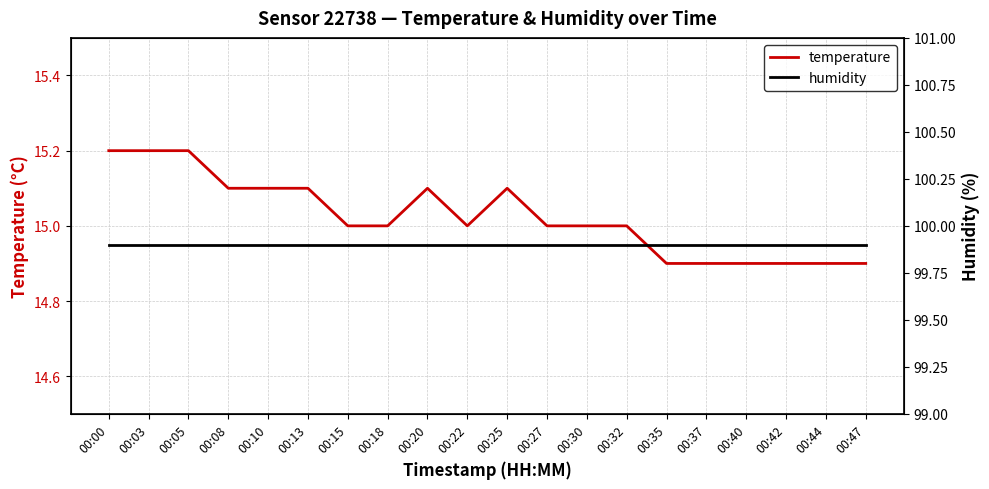

At 00:44, list the series in order from smallest to largest.

temperature, humidity